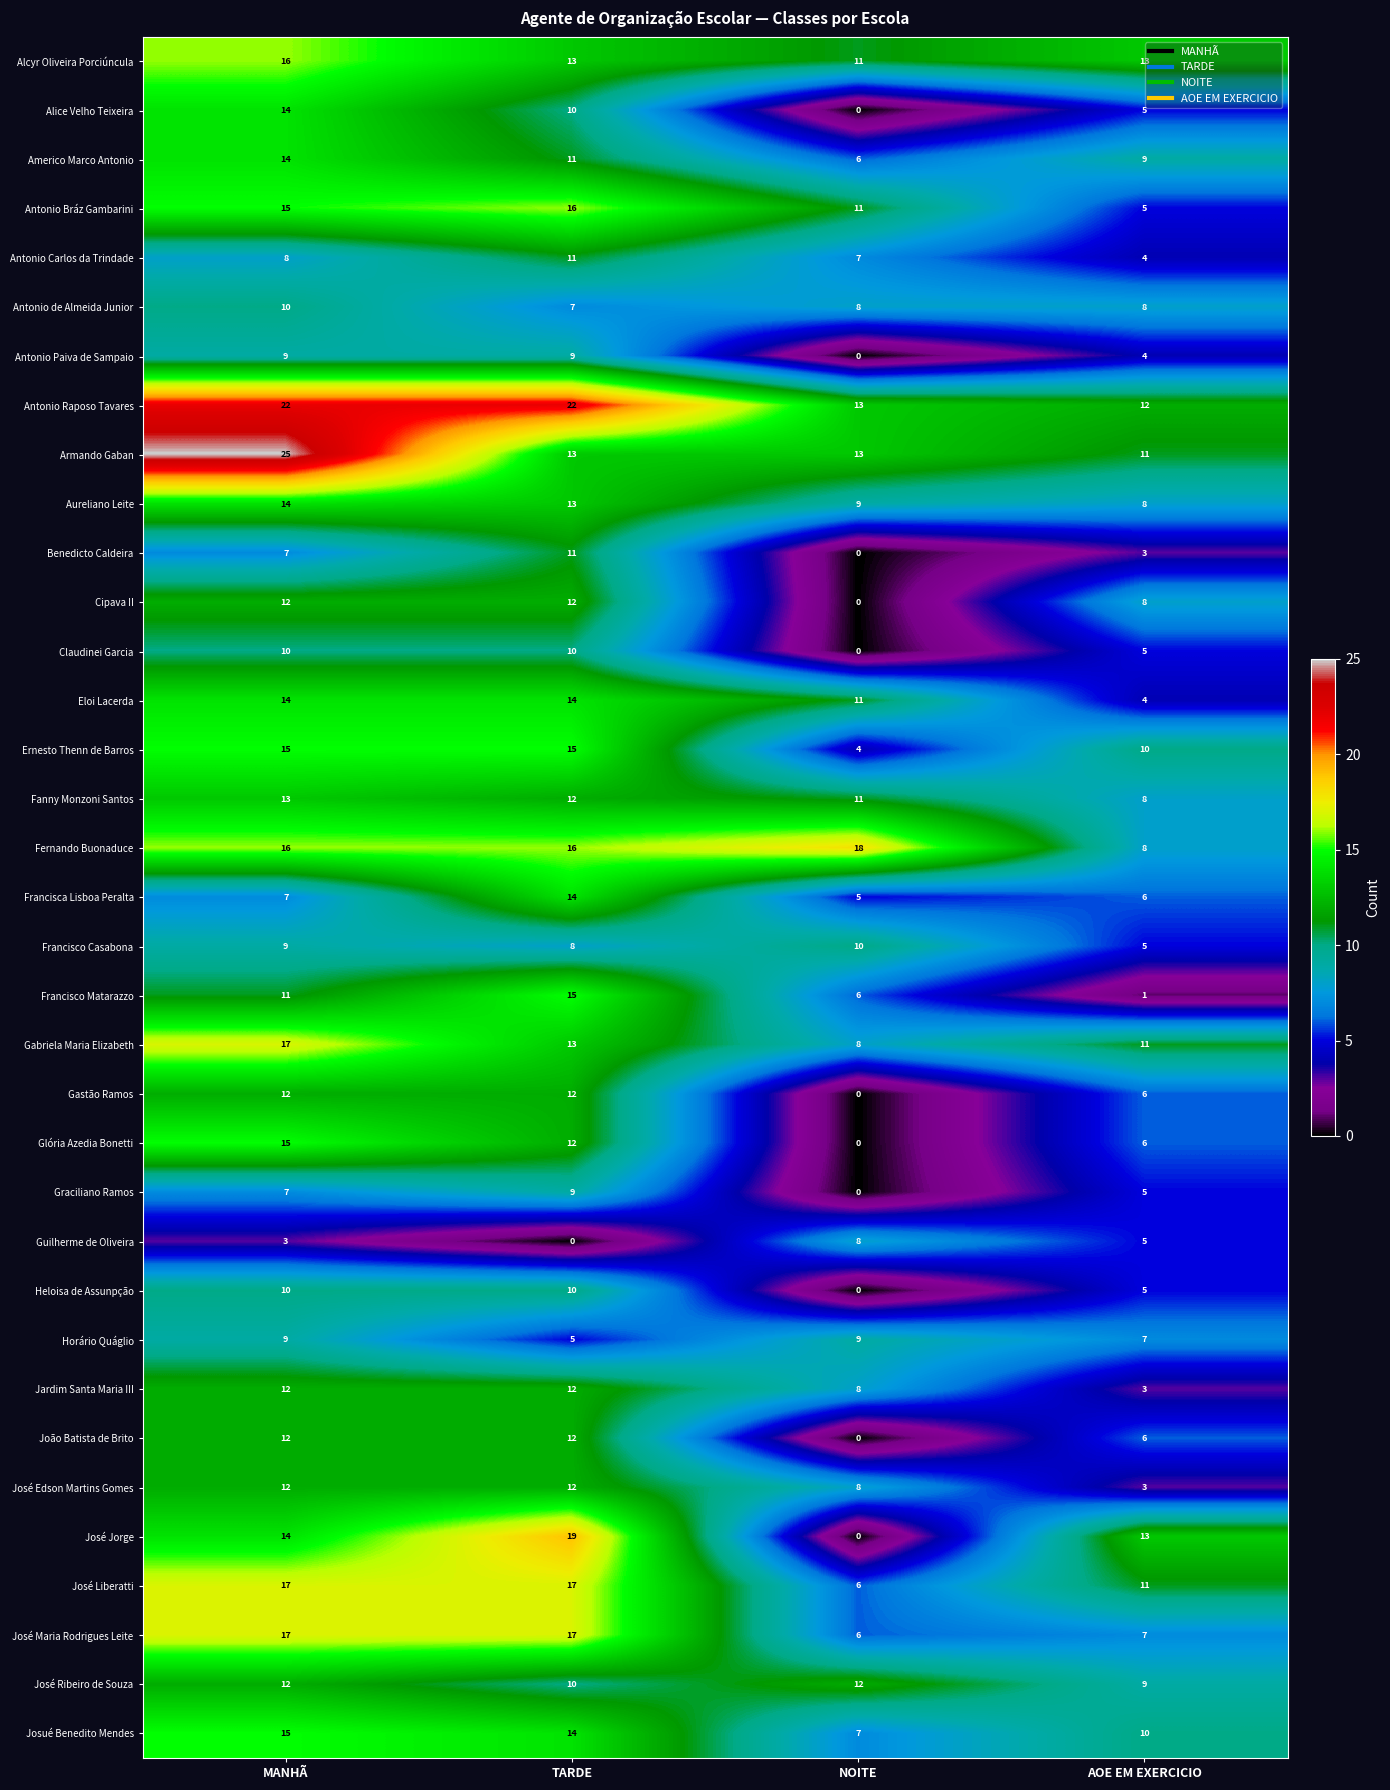

How many distinct data groups are displayed?

35